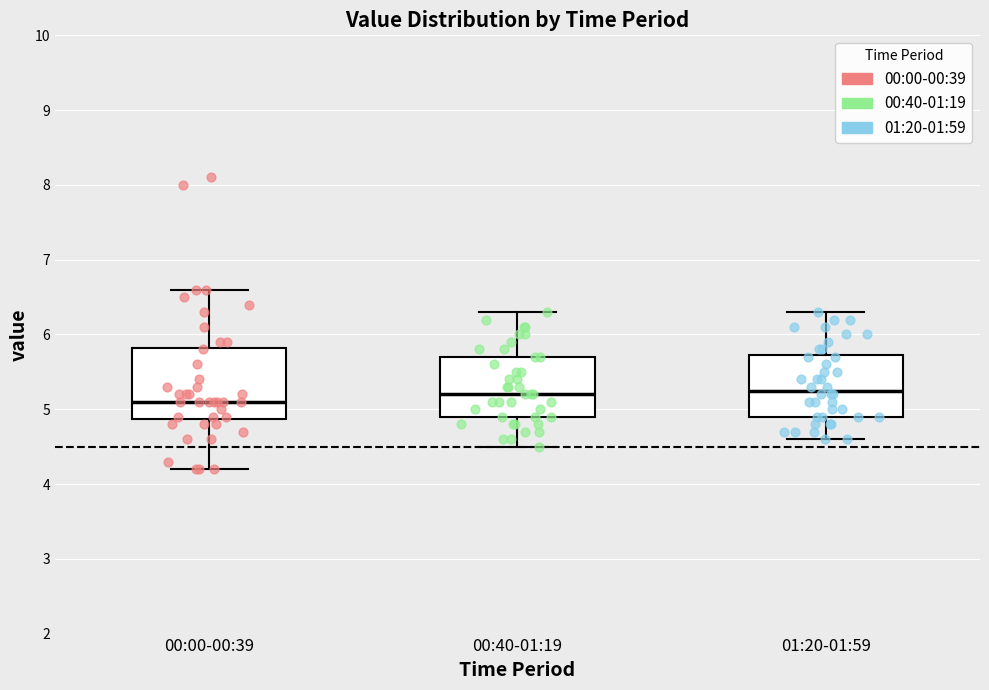

Reading left to right, read every box against the y-axis: the position of its median line, the range the box covers, and the ends of its whiskers. The values are not printed on the chart, so give them approximately, as read against the axis.

00:00-00:39: median 5.1, box 4.9 to 5.8, whiskers 4.2 to 6.6
00:40-01:19: median 5.2, box 4.9 to 5.7, whiskers 4.5 to 6.3
01:20-01:59: median 5.3, box 4.9 to 5.7, whiskers 4.6 to 6.3